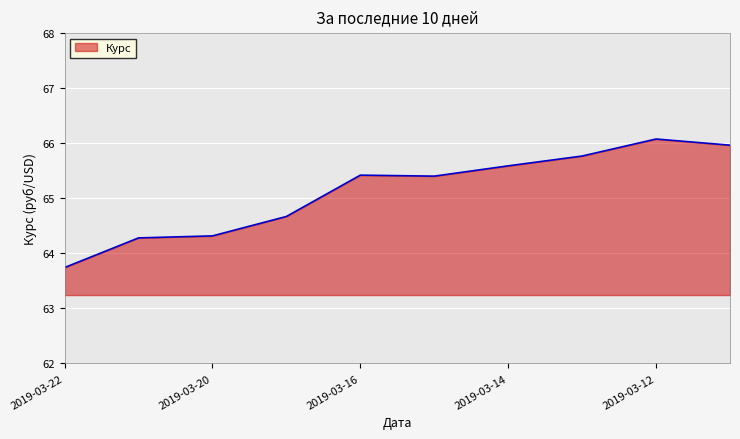

What is the maximum value shown in the chart?

66.1